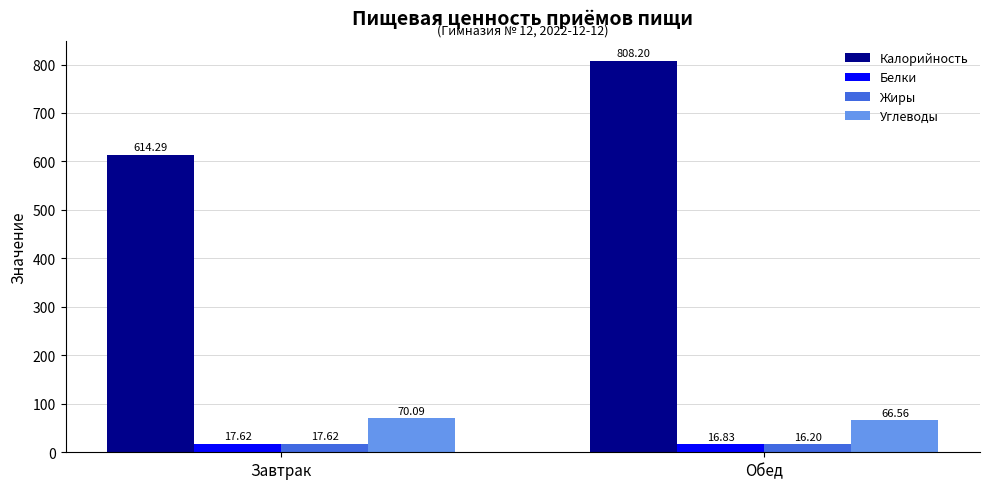

The value of Углеводы at Завтрак is 70.1. True or false?

True